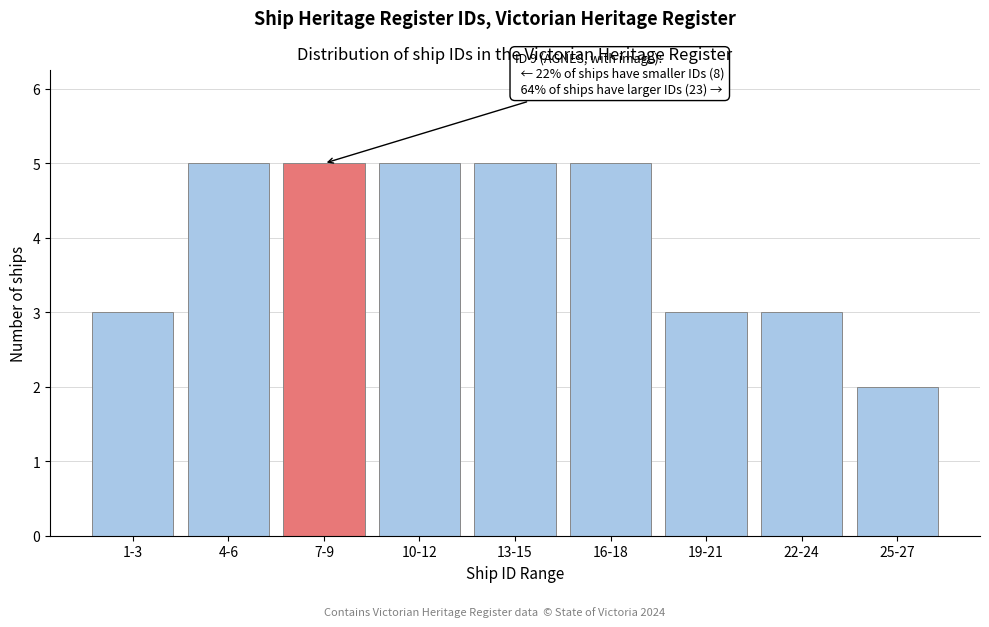

Reading left to right, extract all data points from this chart.

1-3=3	4-6=5	7-9=5	10-12=5	13-15=5	16-18=5	19-21=3	22-24=3	25-27=2